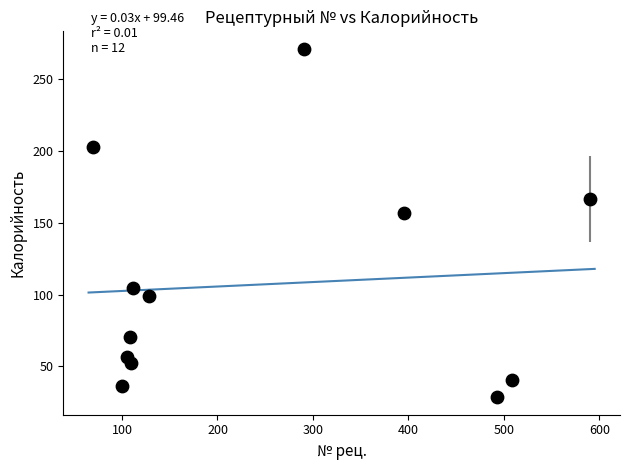

What is the average X value?

250.7